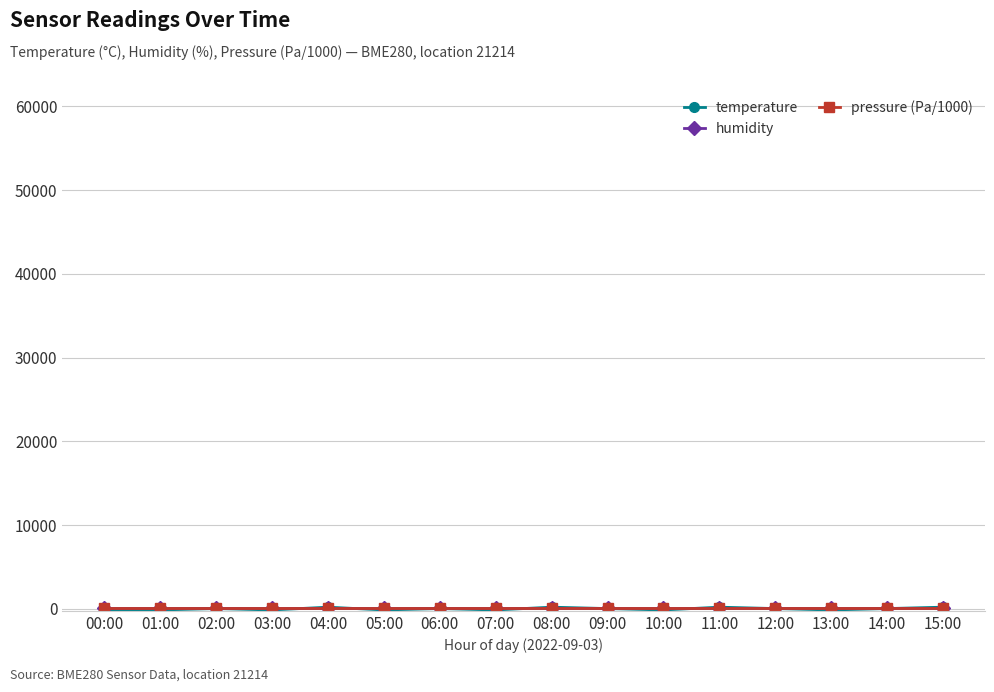

What is the label of the 7th point from the right?

09:00